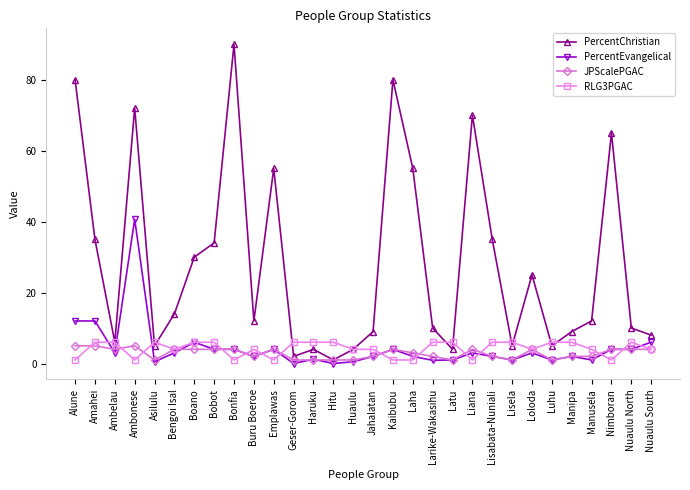

What is the greatest value displayed?

90.0